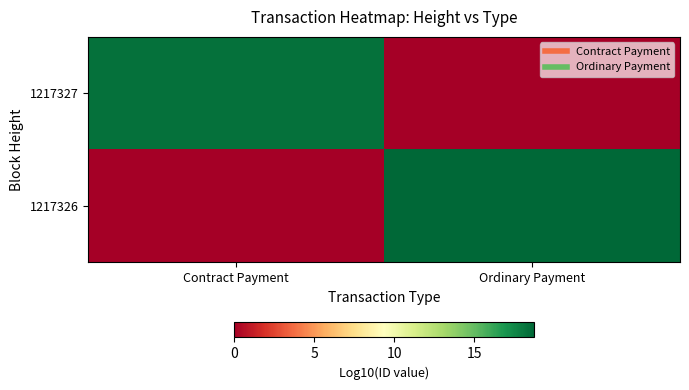

Count the number of data series in this chart.

2